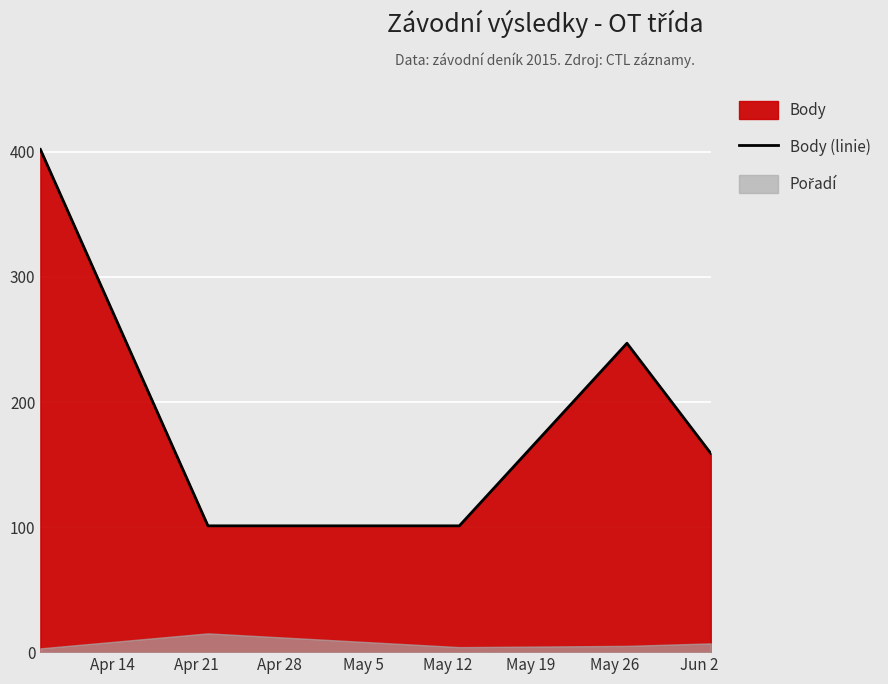

True or false: there are more than 1 points higher than both neighbors.

False